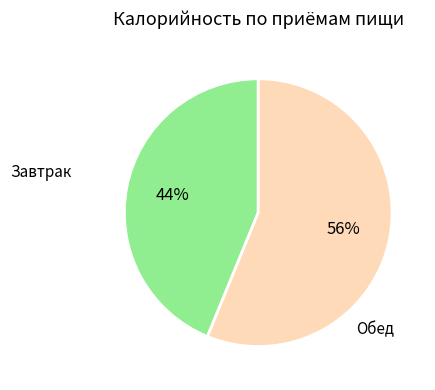

Is there a majority slice in this chart?

Yes